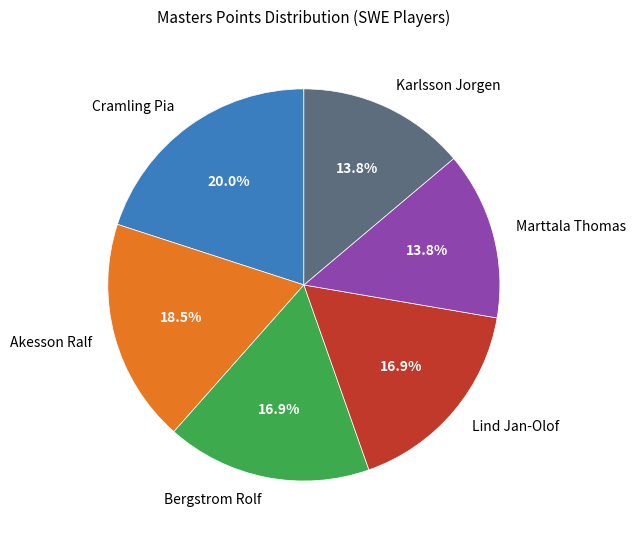

To the nearest percent, what is the difference between the largest and smallest slice percentages?

6%